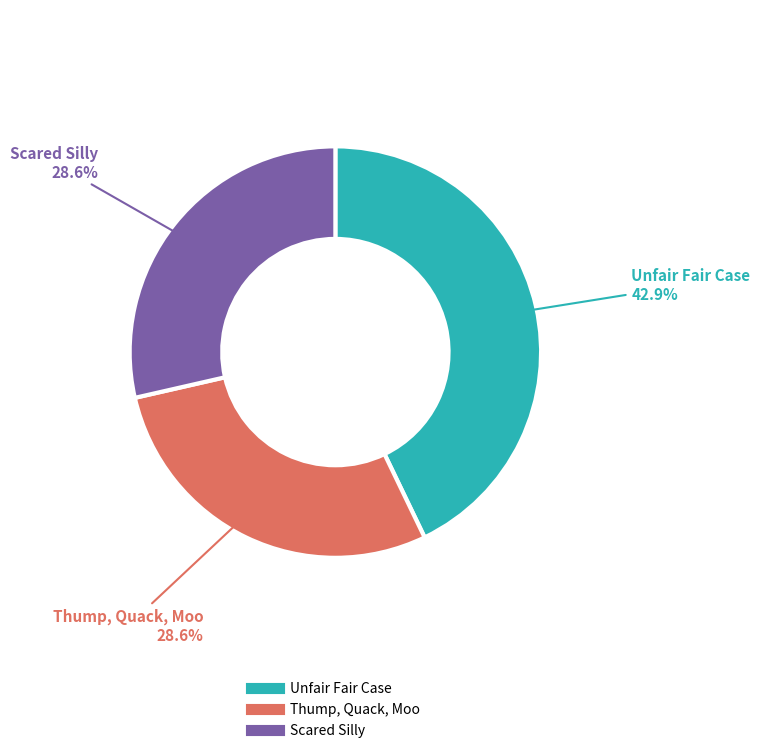

True or false: Scared Silly accounts for 29% of the total.

True